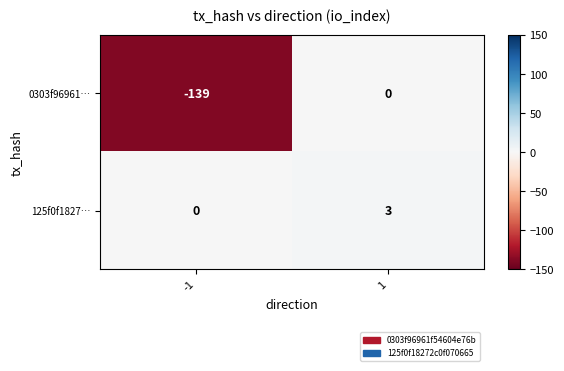

Is the value of 125f0f1827… at 1 greater than the value of 0303f96961… at 1?

Yes